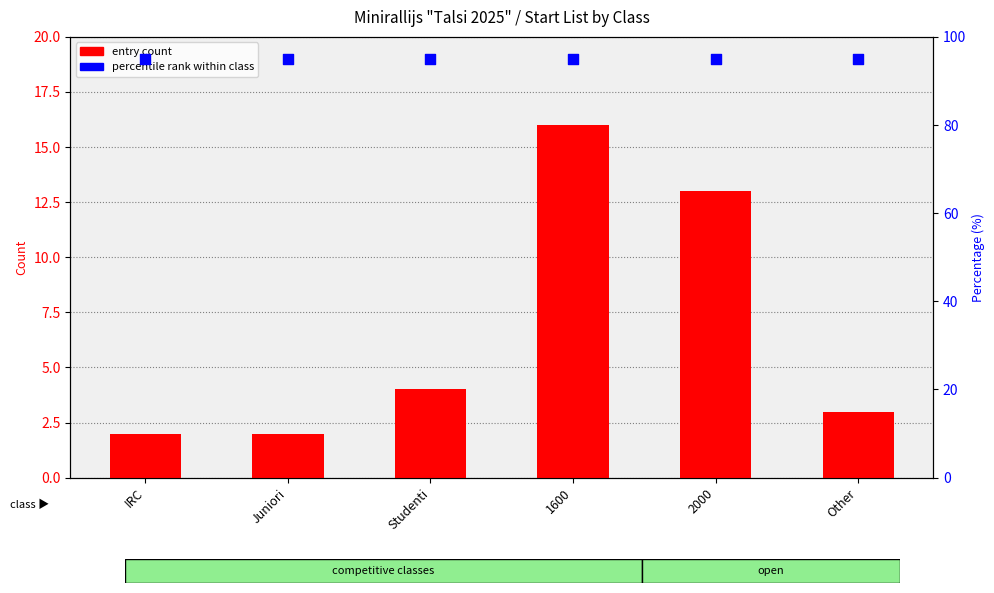

Which series has the largest Y range (max minus min)?

entry count